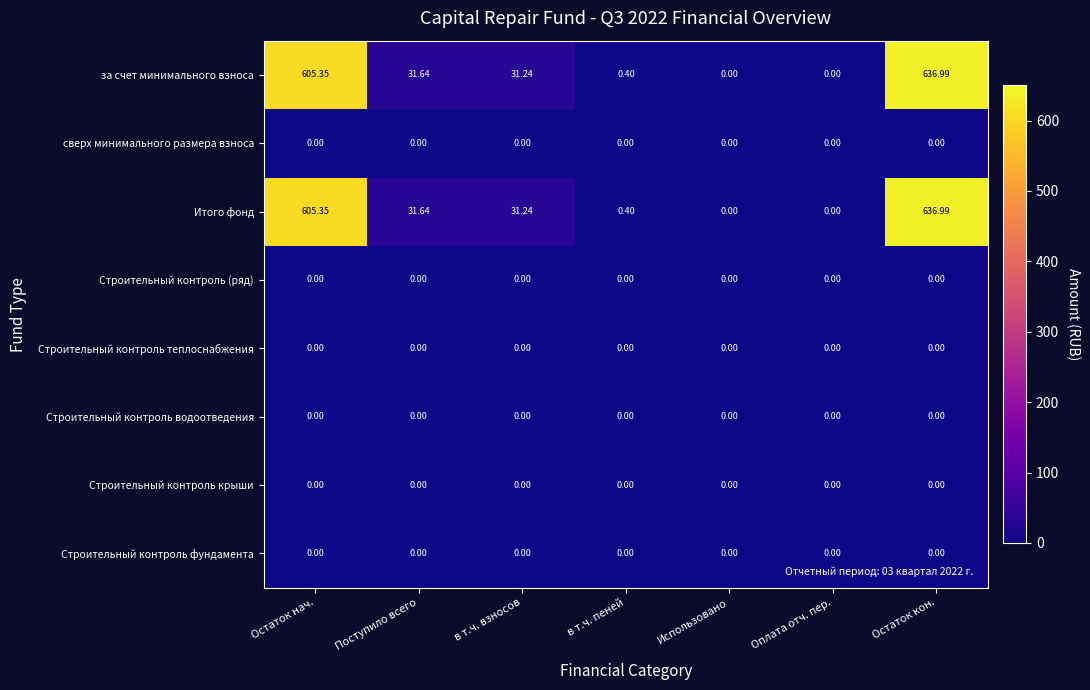

Where is Итого фонд nearest to the value 318?

Поступило всего